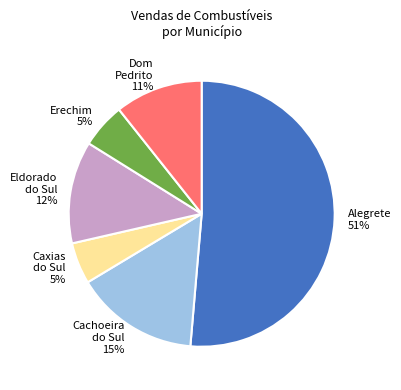

Which has a higher value, Dom Pedrito or Cachoeira do Sul?

Cachoeira do Sul